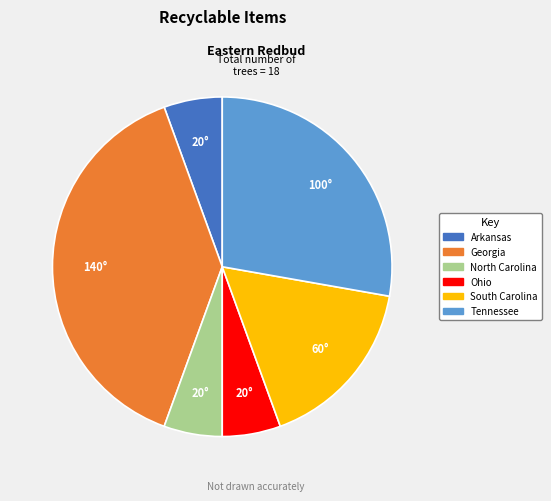

Which slice is the largest?

Georgia